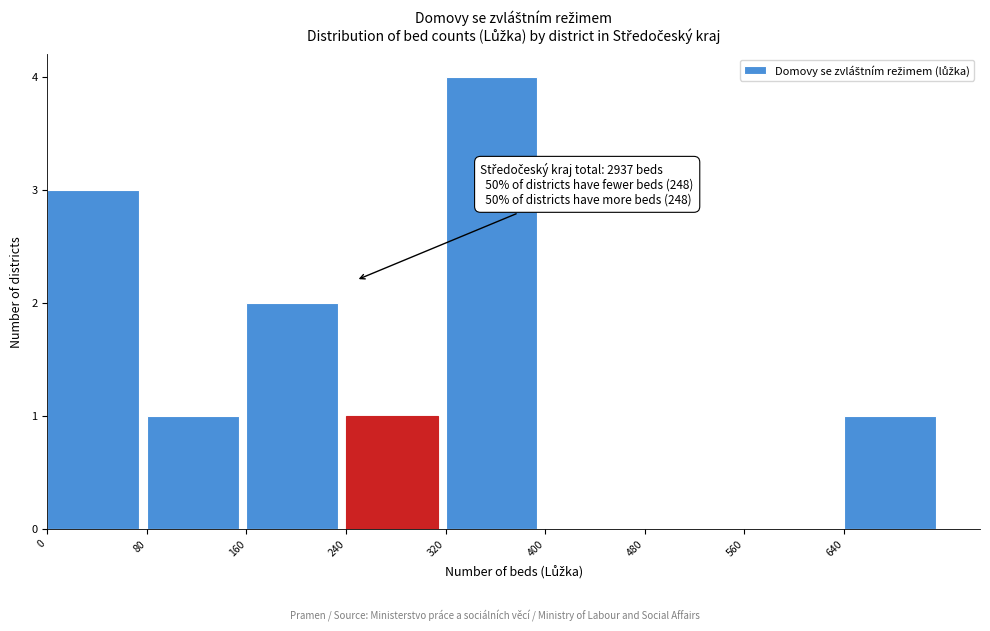

Over which range of the x-axis is the bar tallest?

320 to 400